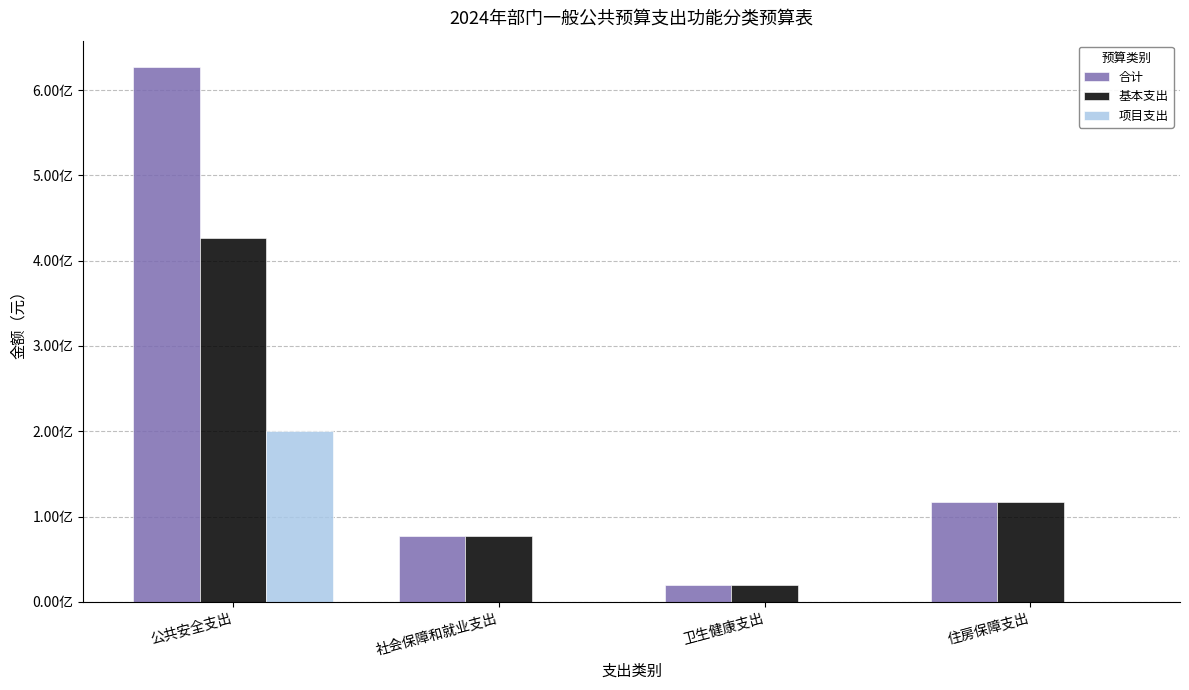

What are all the series names shown in the legend?

合计, 基本支出, 项目支出